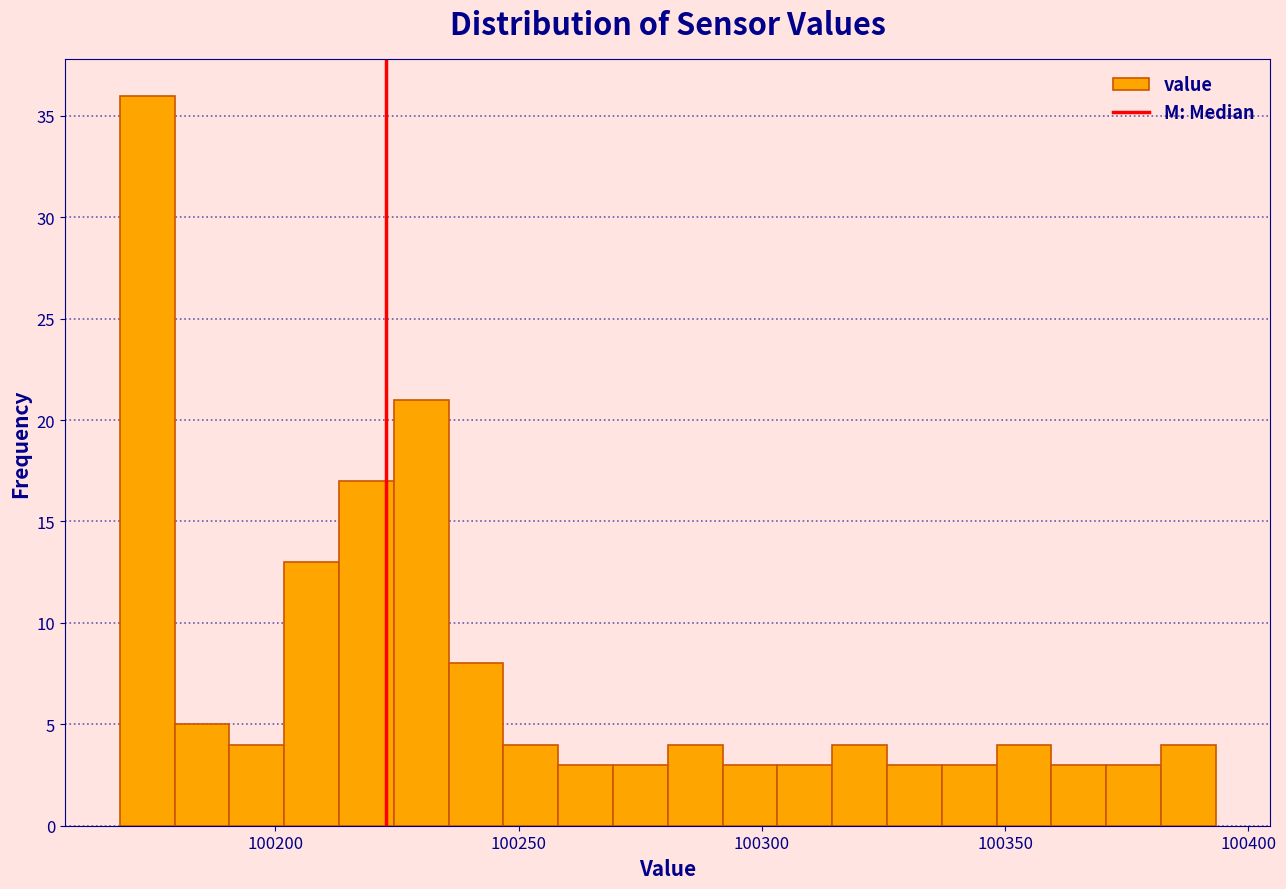

Read against the x-axis, roughly where is the centre of the tallest bar?

100175